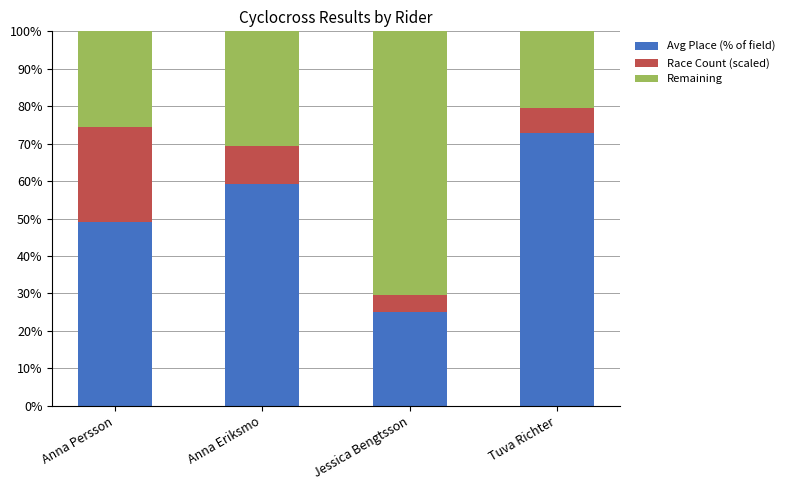

How many bars are there in total?

4